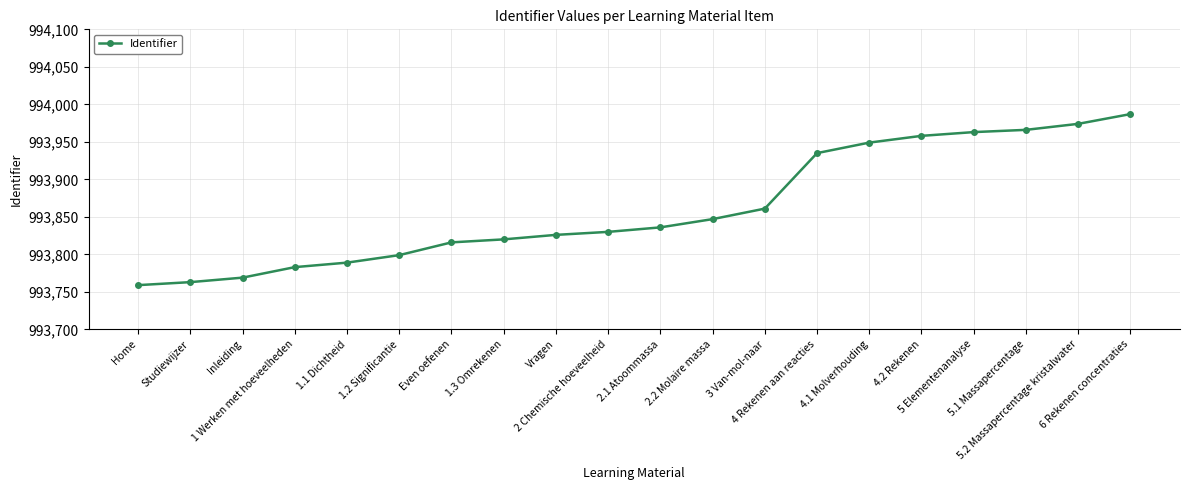

Count the number of data series in this chart.

1